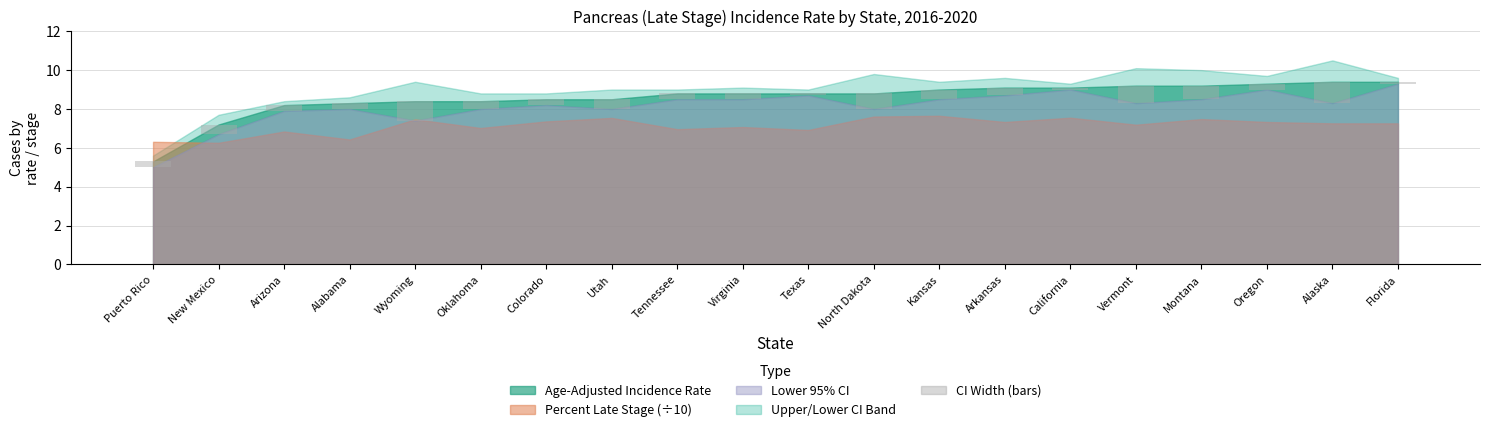

True or false: the data shows 1.4 at Vermont.

False